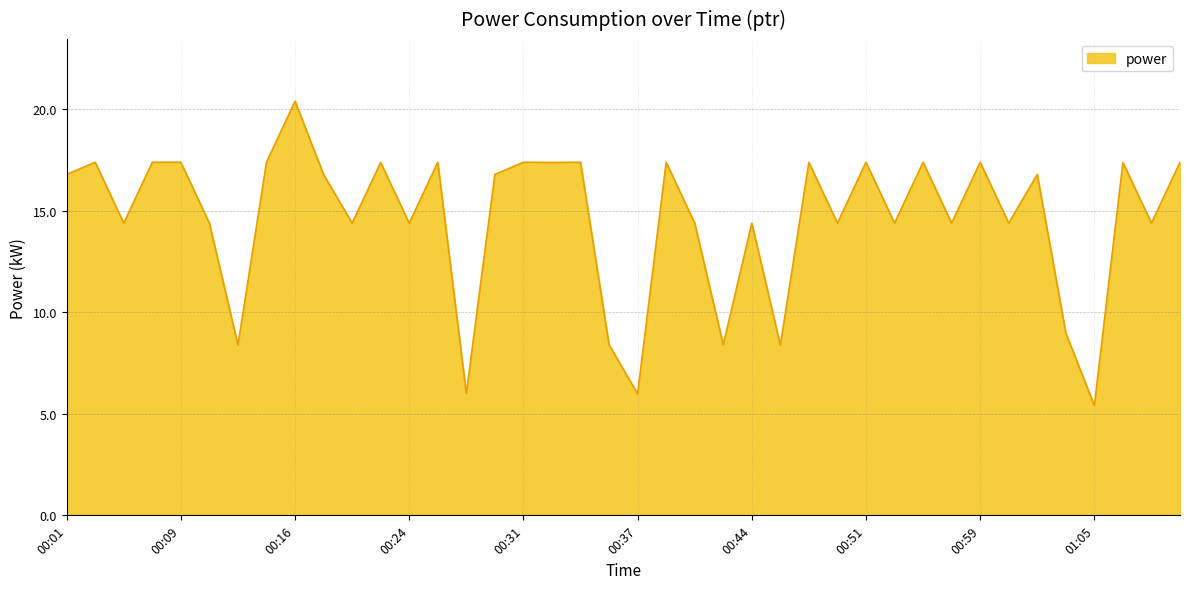

Reading left to right, what are all the values shown in this chart?

16.8	17.4	14.4	17.4	17.4	14.4	8.4	17.4	20.4	16.8	14.4	17.4	14.4	17.4	6.0	16.8	17.4	17.4	17.4	8.4	6.0	17.4	14.4	8.4	14.4	8.4	17.4	14.4	17.4	14.4	17.4	14.4	17.4	14.4	16.8	9.0	5.4	17.4	14.4	17.4